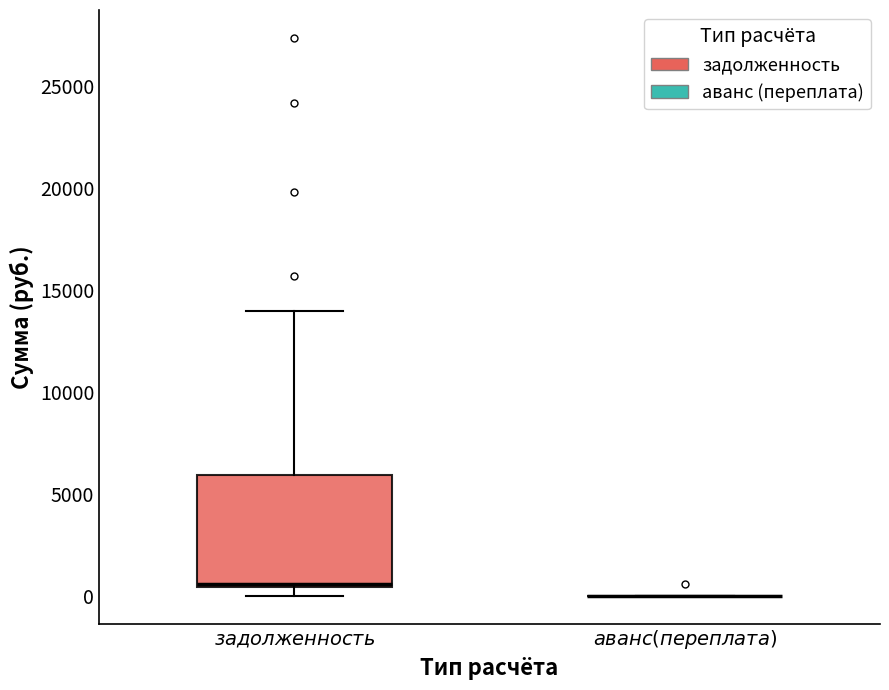

Reading left to right, transcribe this box plot: for each box, give where its median line is, the range the box spans, and where its two whiskers end, as read against the y-axis. The values are not printed on the chart, so give them approximately, as read against the axis.

$\it{задолженность}$: median 500, box 500 to 6000, whiskers 0 to 14000
$\it{аванс (переплата)}$: box collapsed to a line at 0, whiskers 0 to 0